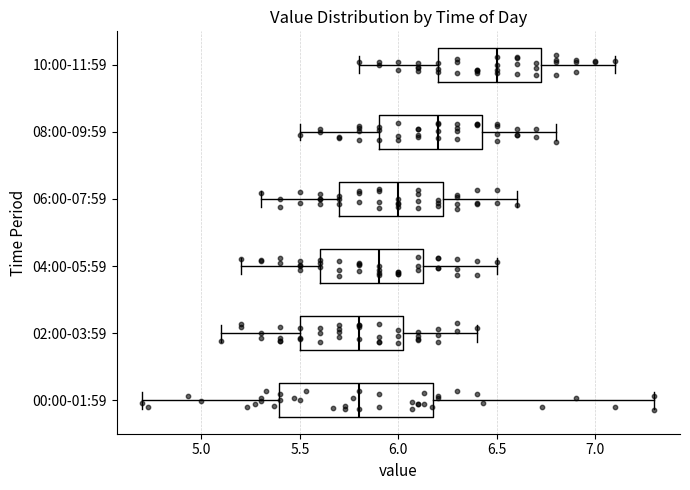

Where is the right edge of the box for 02:00-03:59 on the x-axis? The values are not printed on the chart, so give them approximately, as read against the axis.

6.05